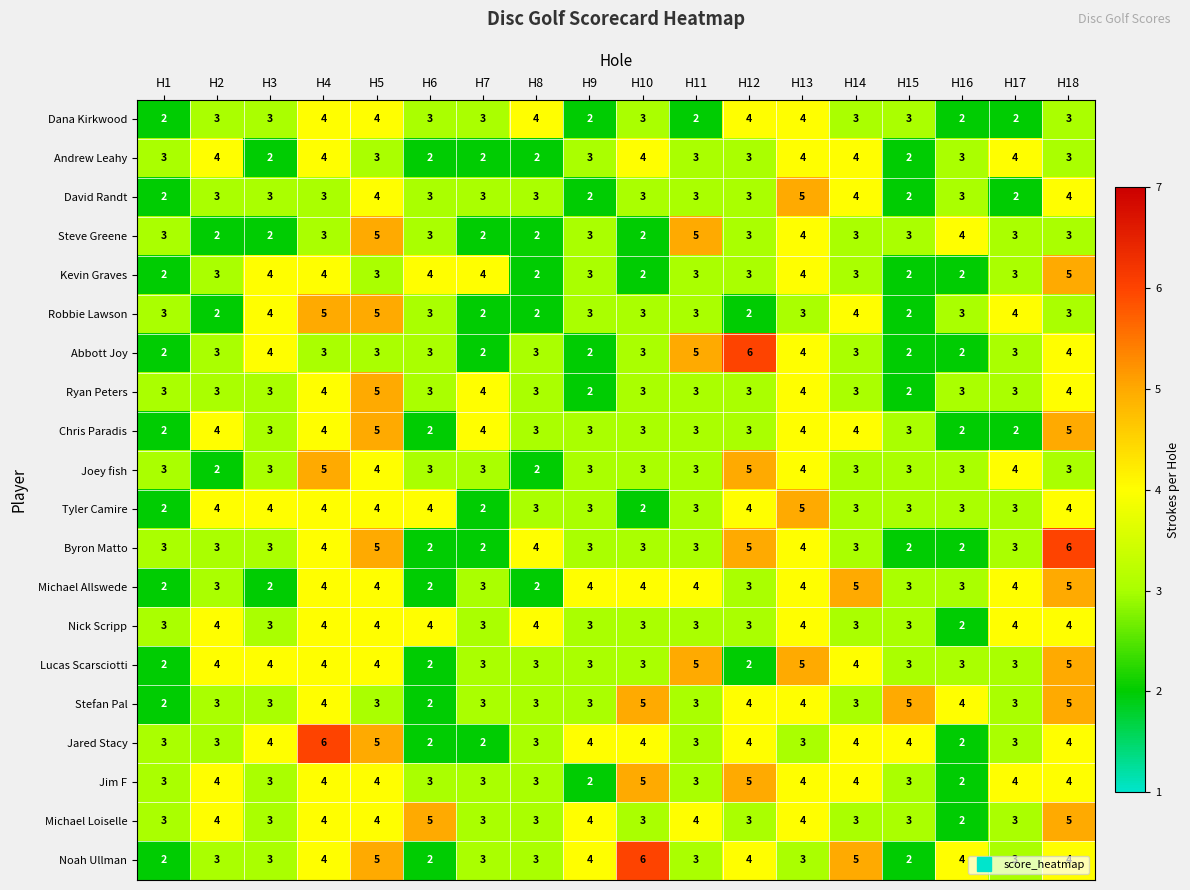

At how many categories does at least one series exceed 2?

18